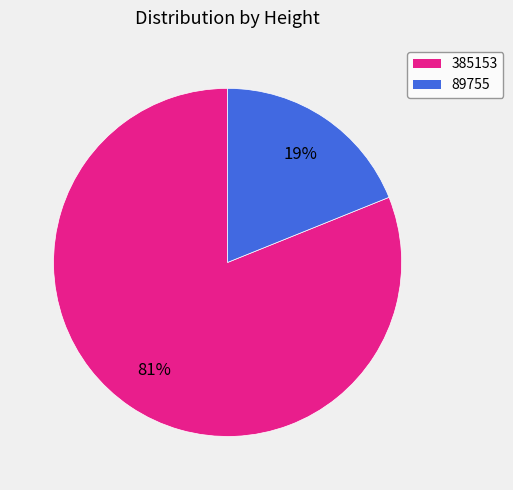

To the nearest percent, what is the average slice percentage?

50%